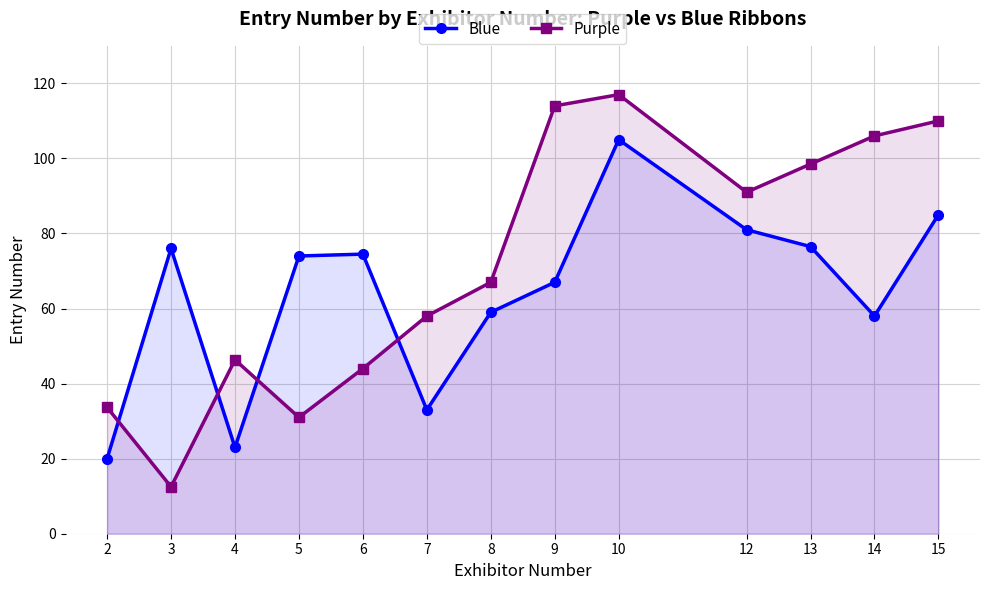

In Blue, how many points are lower than both neighbors (excluding endpoints)?

3